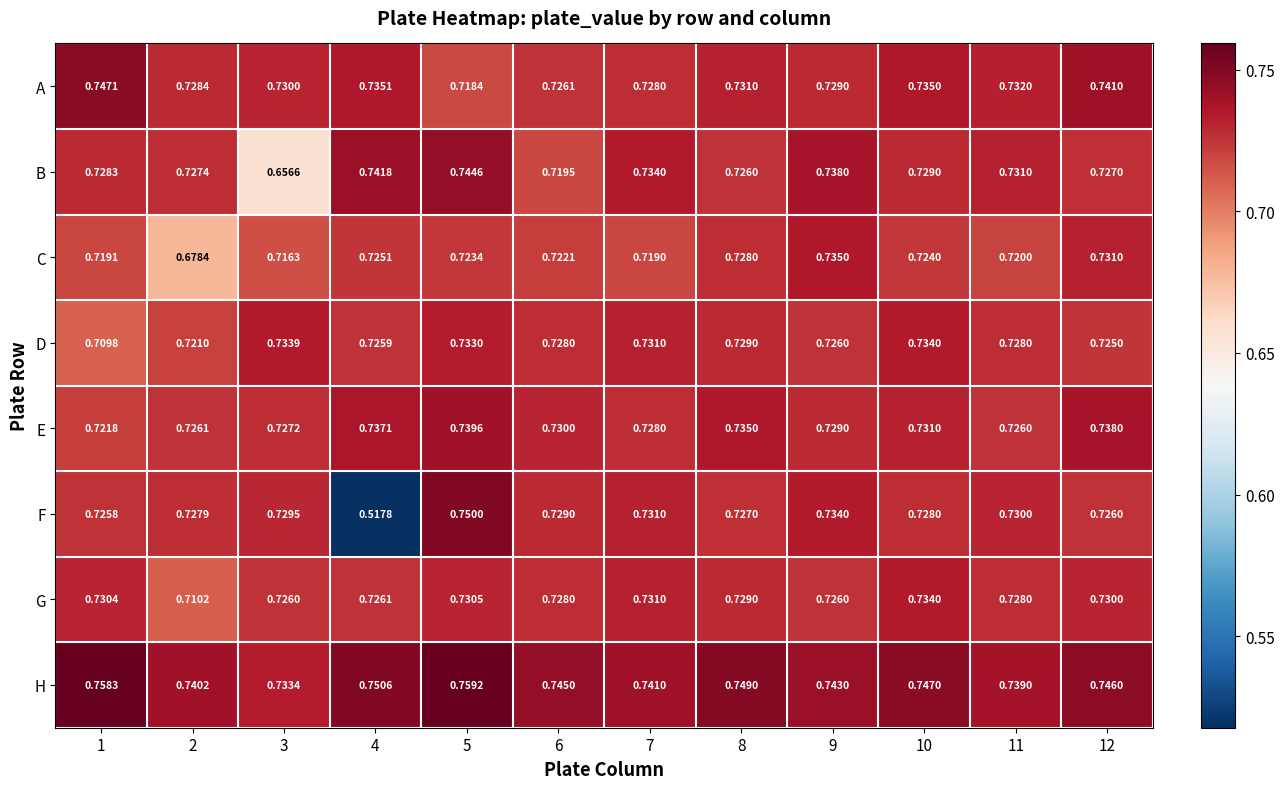

Is the value of A at 2 greater than the value of E at 4?

No